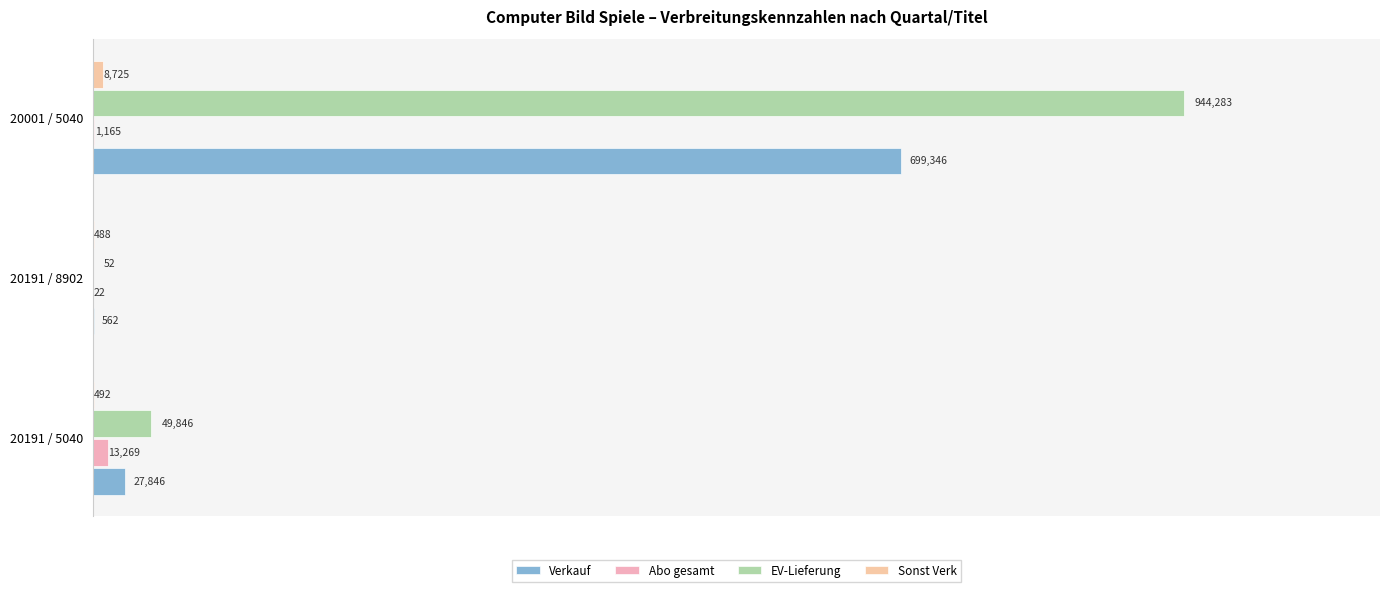

What is the average value of the EV-Lieferung series?

331394